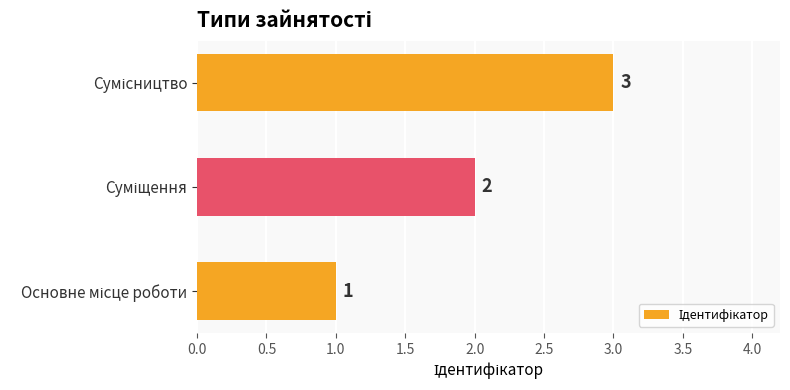

What is the smallest value displayed?

1